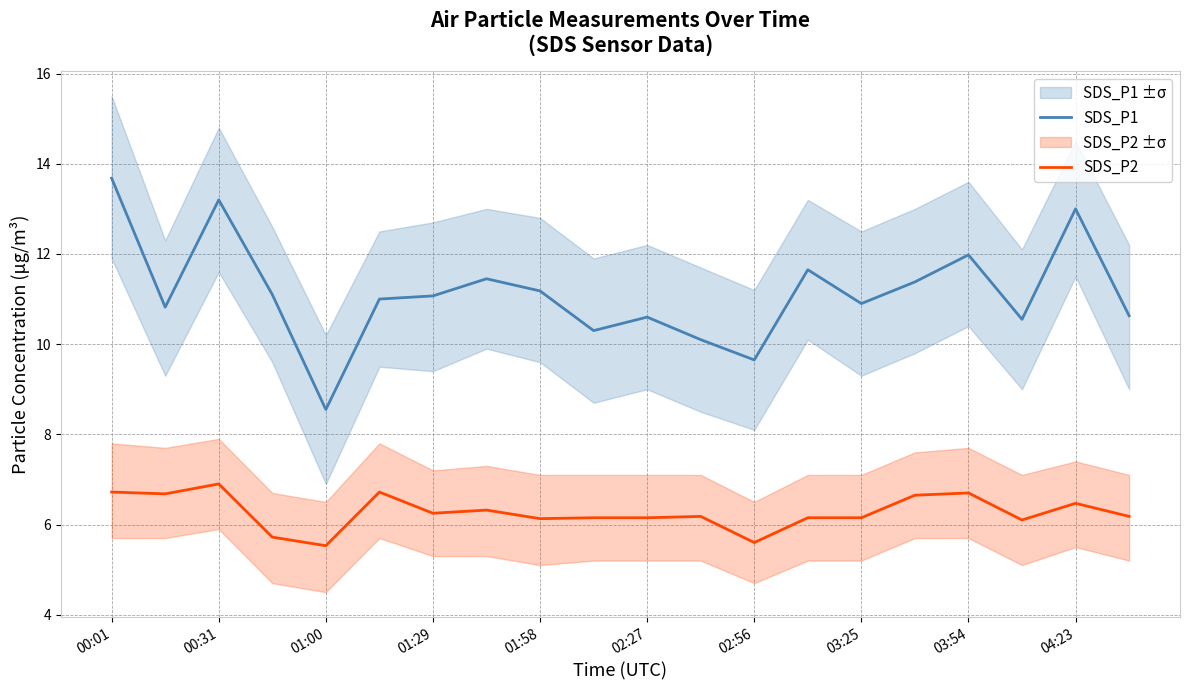

What is the lowest value of the SDS_P1 series?

8.6